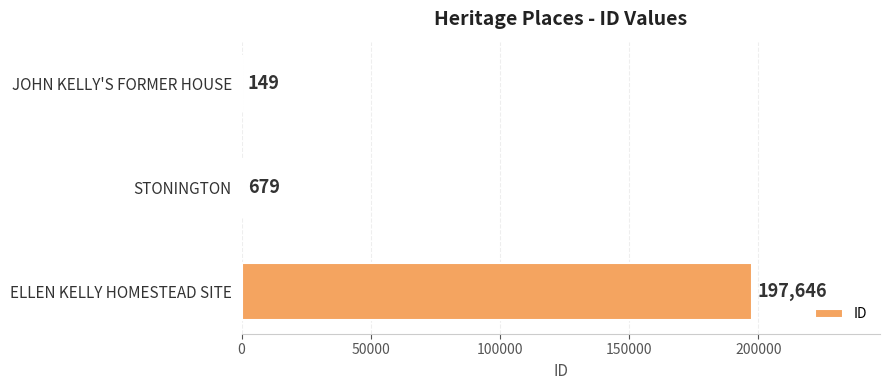

What is the approximate value at JOHN KELLY'S FORMER HOUSE?

149